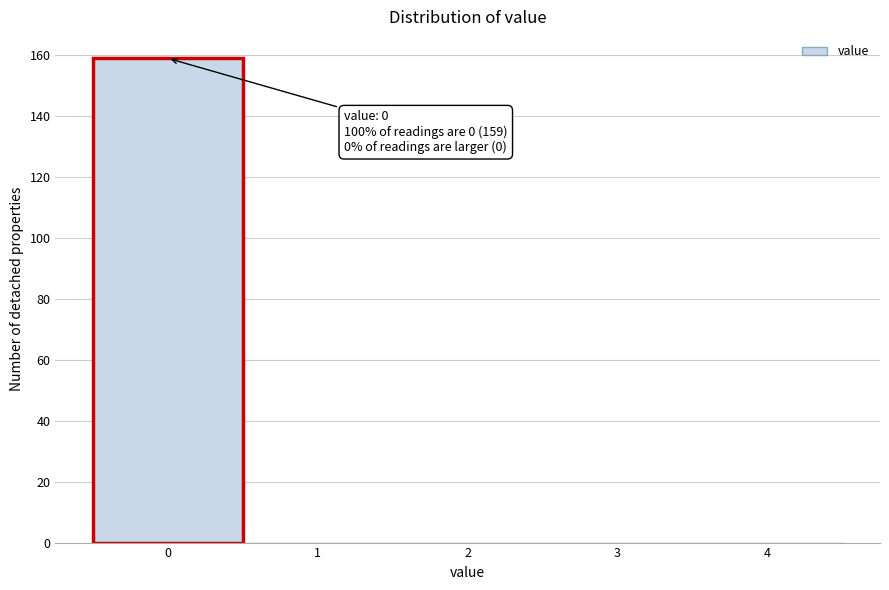

Which range on the x-axis has the tallest bar?

-0.5 to 0.5